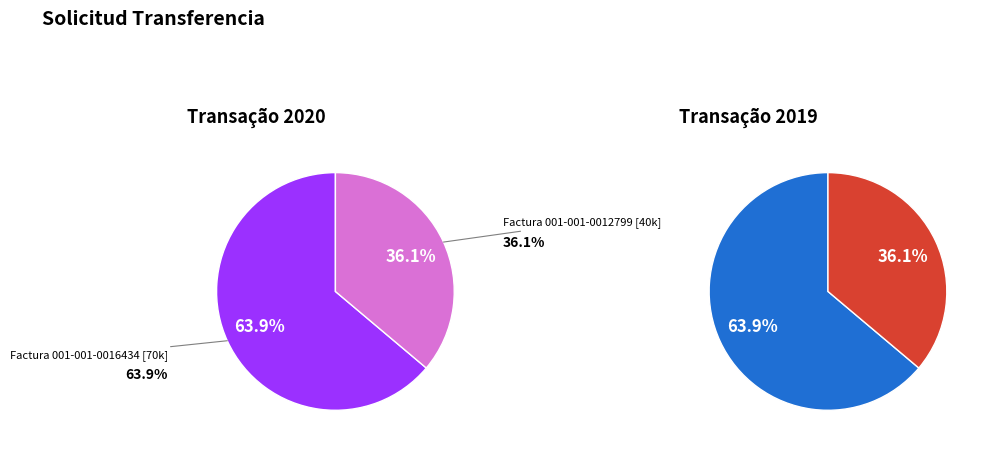

What percentage is the Factura 001-001-0012799 slice, to the nearest percent?

36%